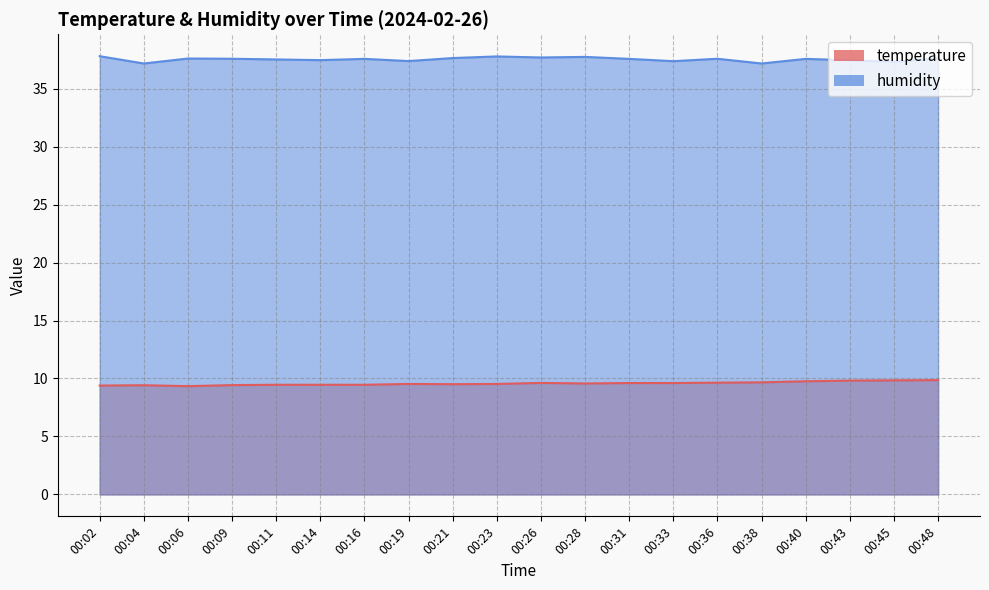

How many data points does each series have?

20